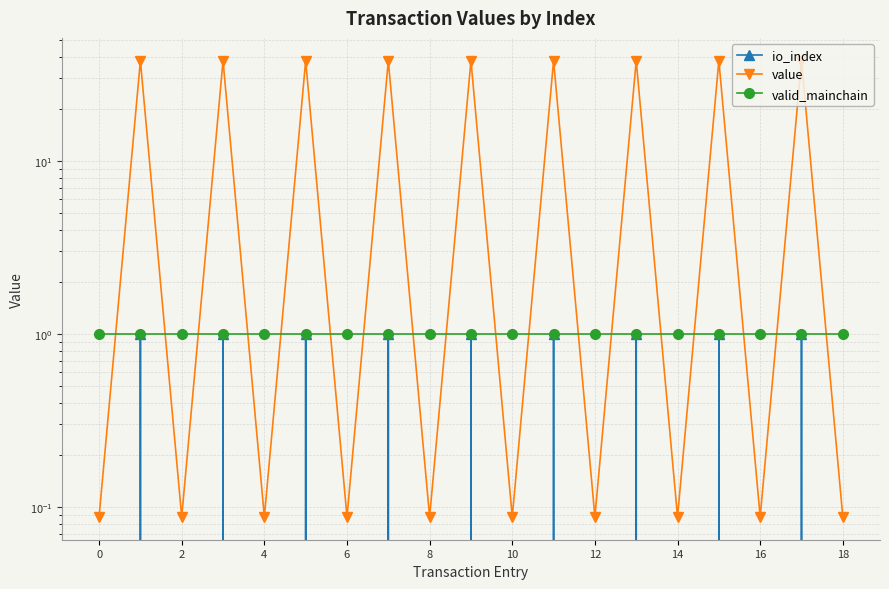

Reading right to left, what are all the values shown in this chart?

io_index: 0.0	1.0	0.0	1.0	0.0	1.0	0.0	1.0	0.0	1.0	0.0	1.0	0.0	1.0	0.0	1.0	0.0	1.0	0.0
value: 0.1	37.9	0.1	37.9	0.1	37.9	0.1	37.9	0.1	37.9	0.1	37.9	0.1	37.9	0.1	37.9	0.1	37.9	0.1
valid_mainchain: 1.0	1.0	1.0	1.0	1.0	1.0	1.0	1.0	1.0	1.0	1.0	1.0	1.0	1.0	1.0	1.0	1.0	1.0	1.0